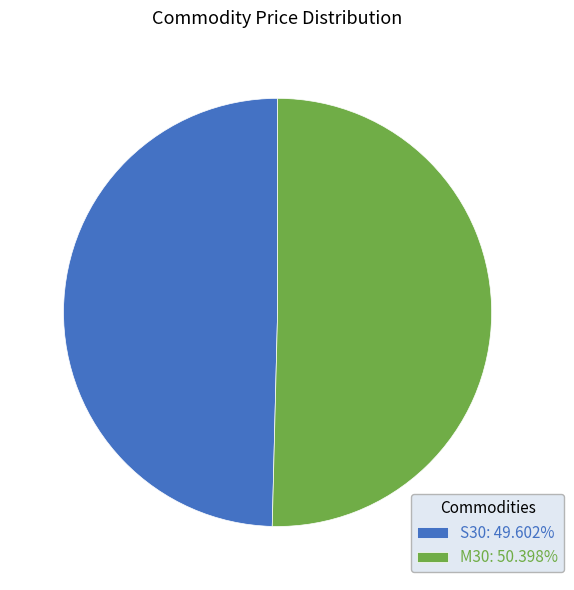

What is the ratio of the value at S30: 49.602% to the value at M30: 50.398%?

1.0